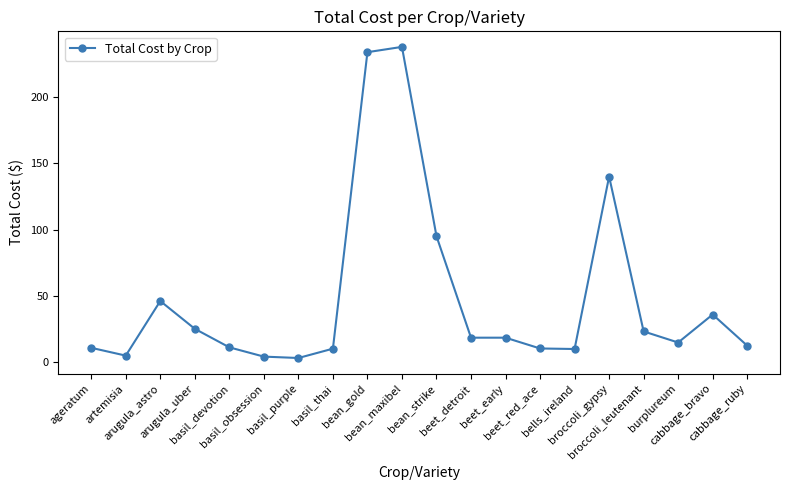

Read the value at arugula_uber.

25.0